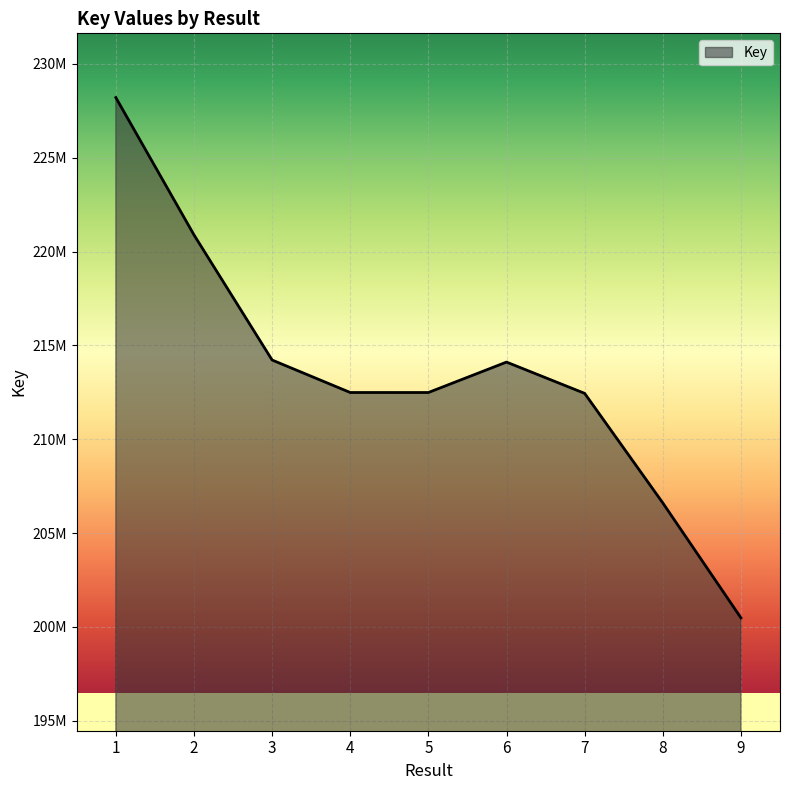

Does the chart have visible grid lines?

Yes